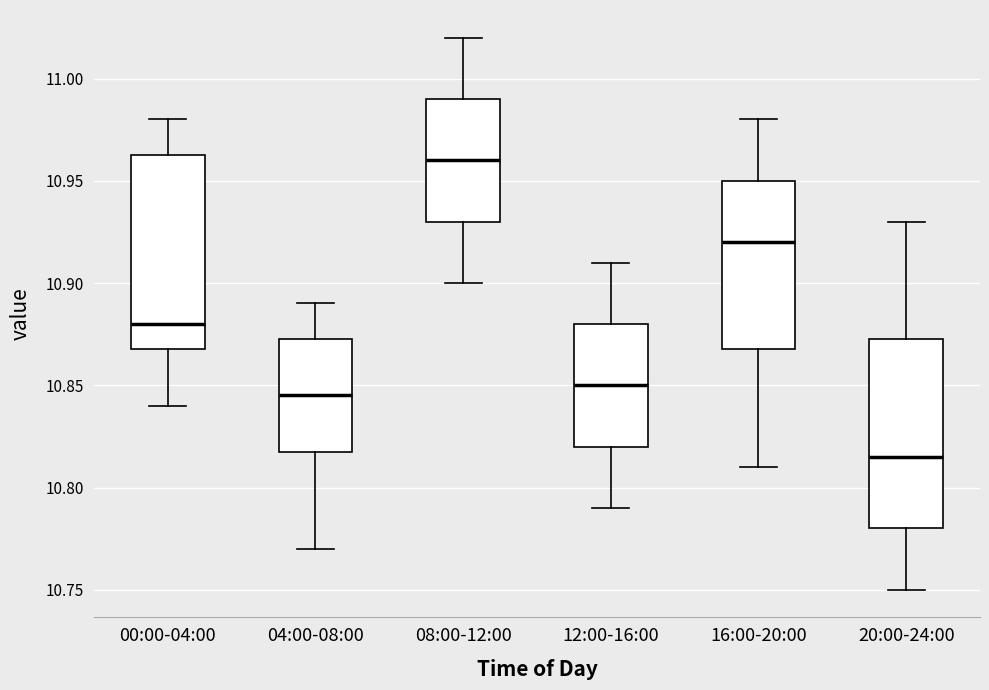

Which box has the lowest median line?

20:00-24:00